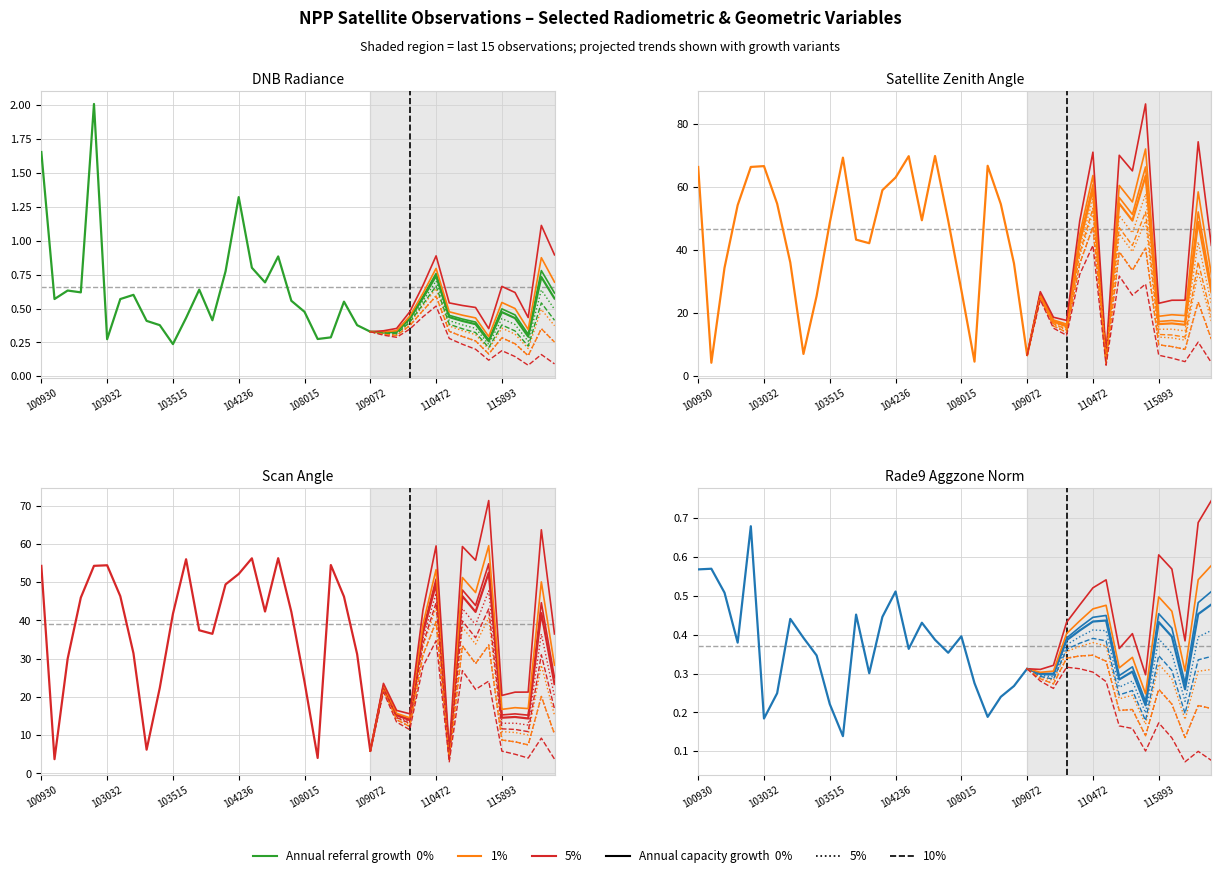

True or false: satz and dnbrad cross at least once.

False